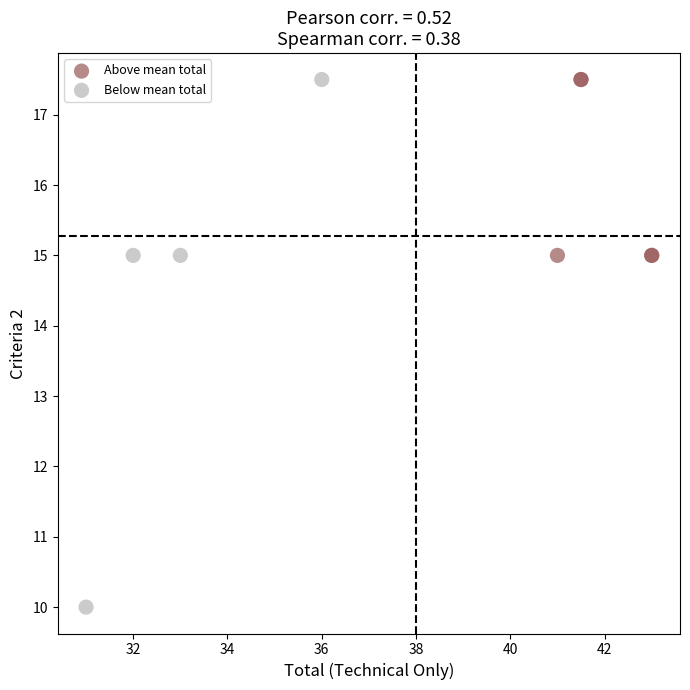

What are all the series names shown in the legend?

Above mean total, Below mean total